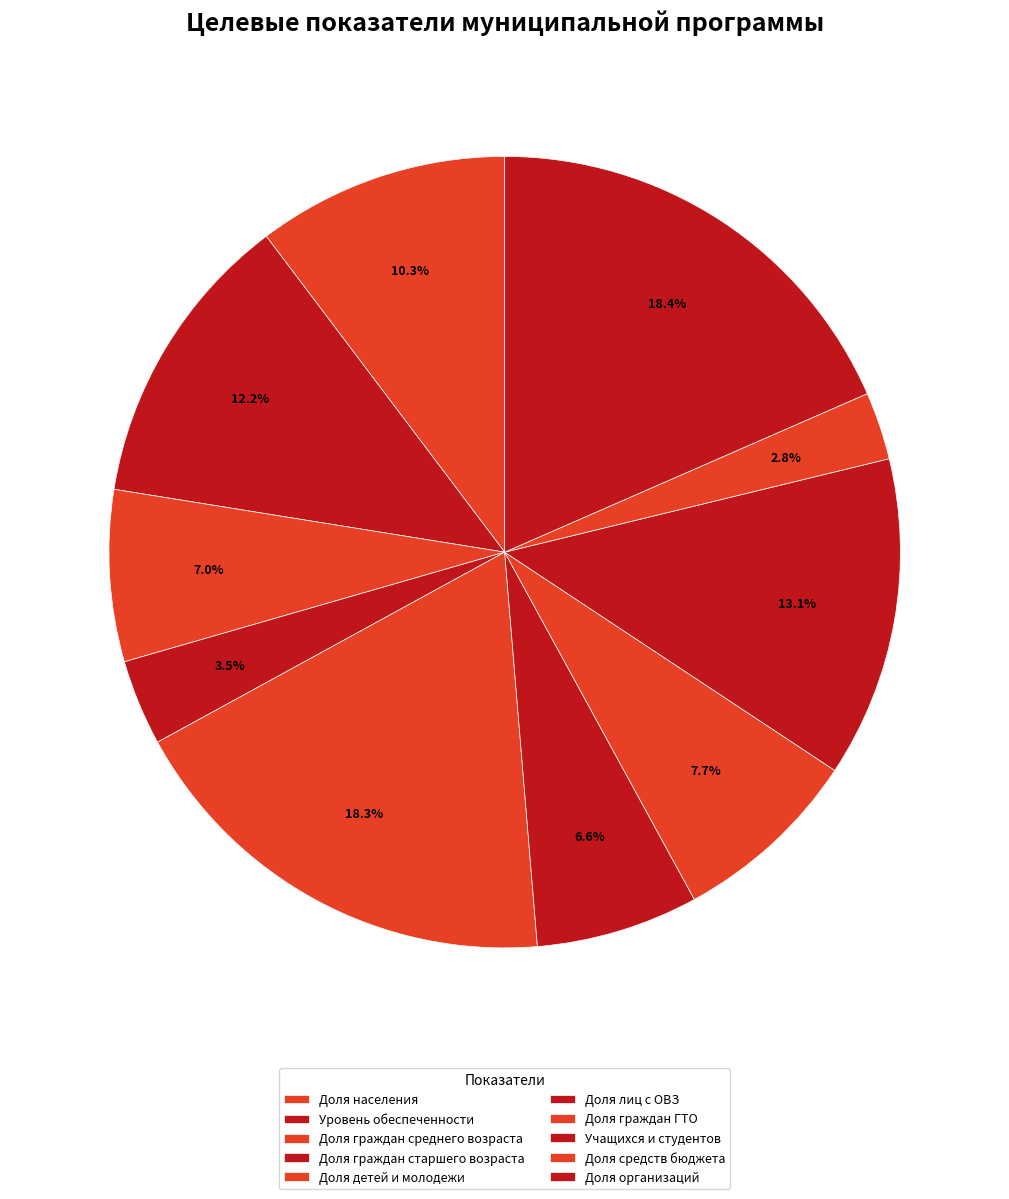

How many slices are in this pie chart?

10